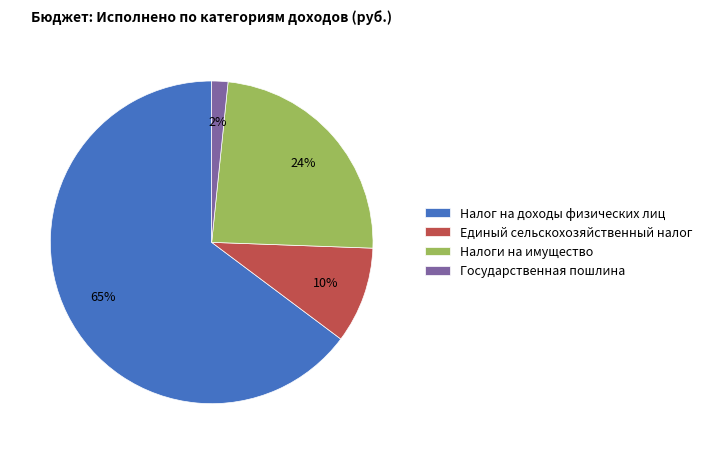

Combined, do Налог на доходы физических лиц and Единый сельскохозяйственный налог account for over 50%?

Yes